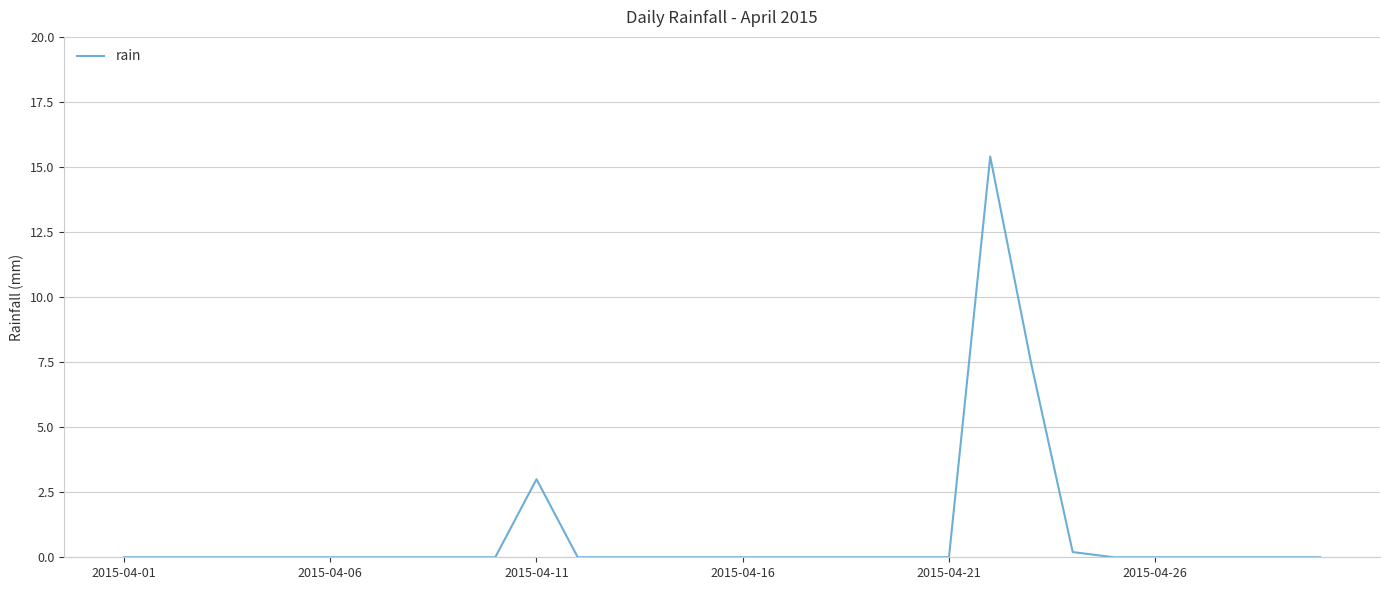

What is the difference between the maximum and minimum values?

15.4